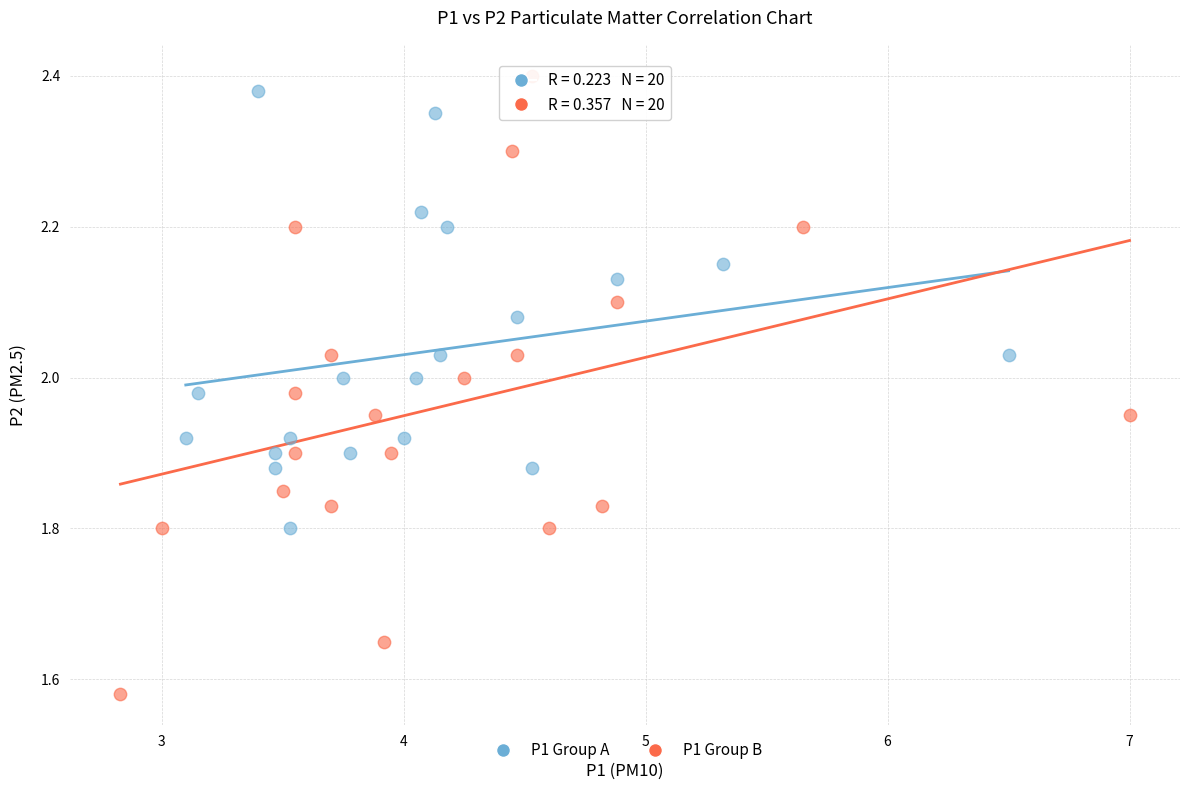

Which series contains the lowest Y value?

P1 Group B